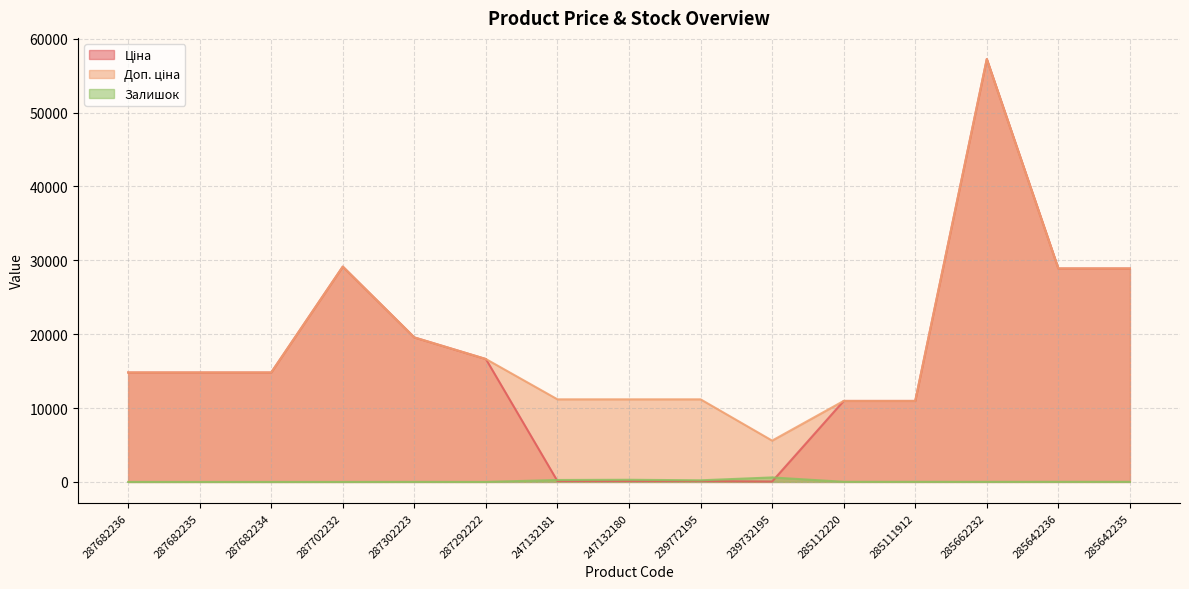

What is the total value across all series at 247132181?

11553.8